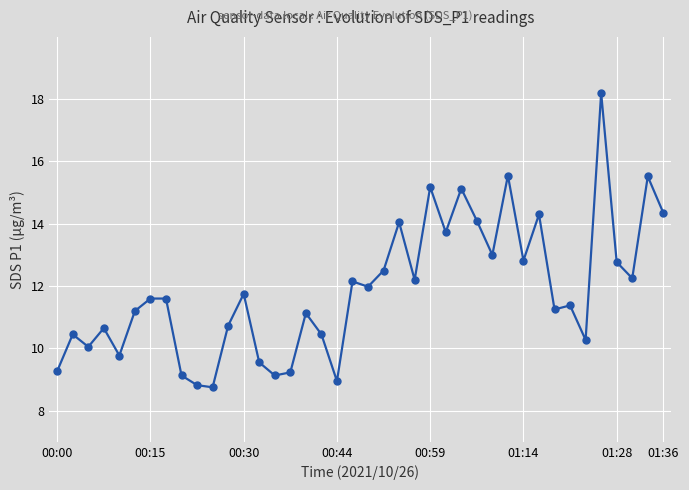

What is the average value?

11.9